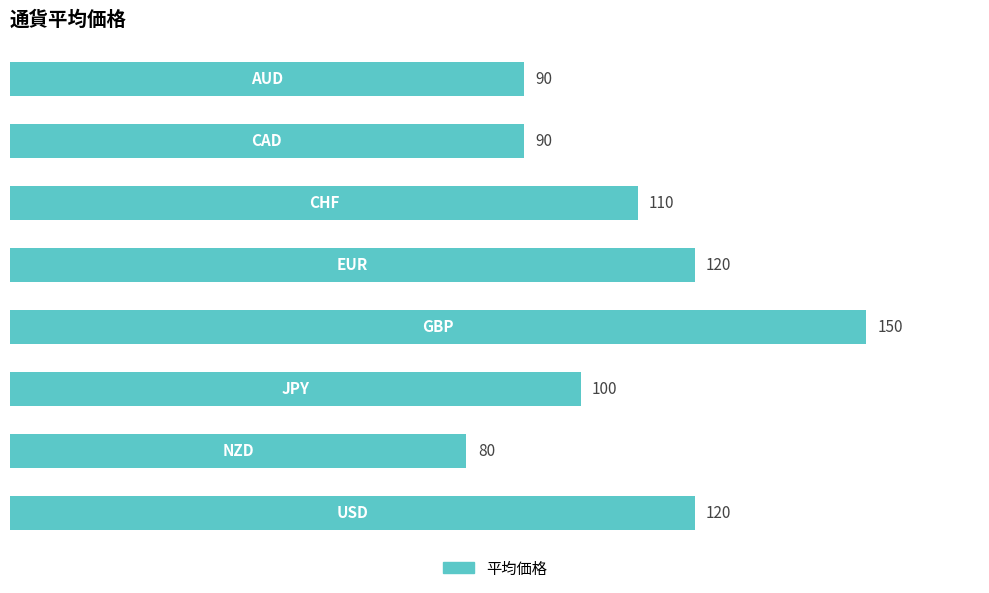

What is the maximum value shown in the chart?

150